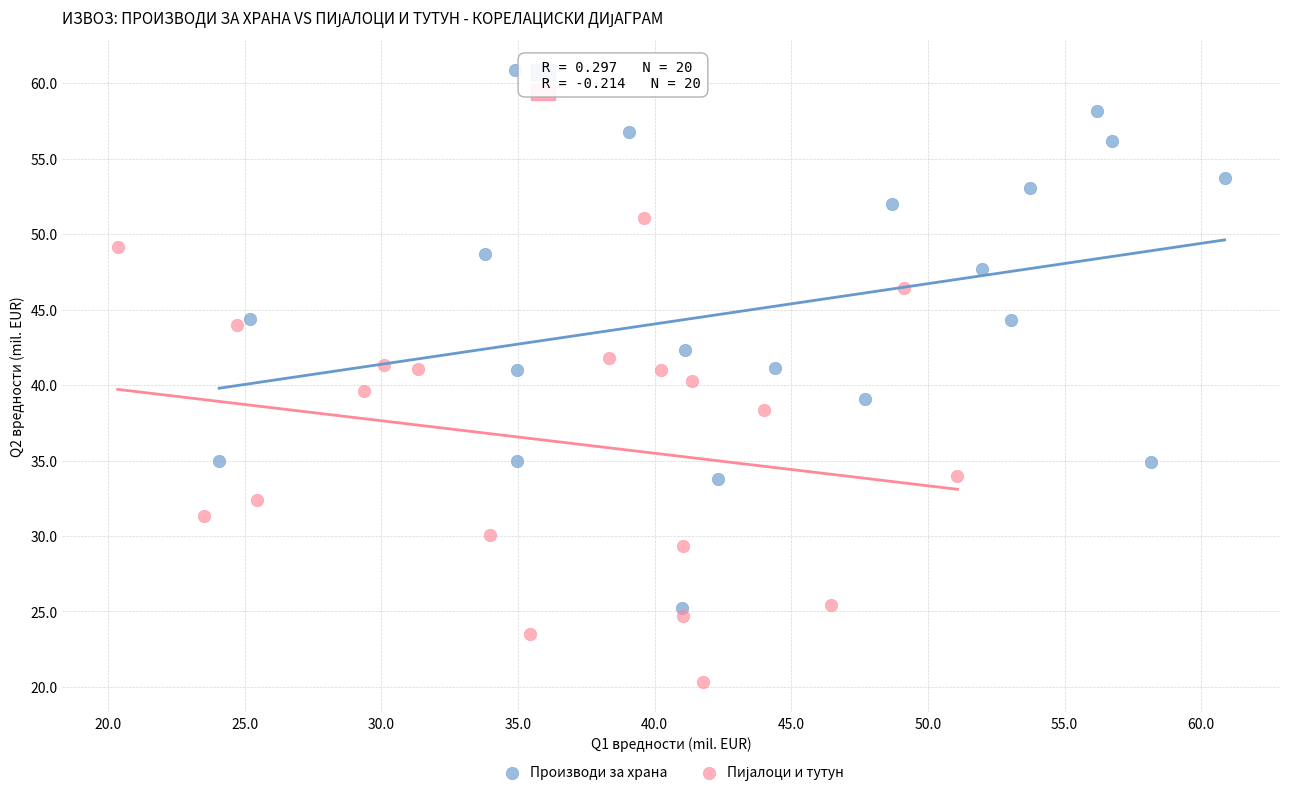

Which series contains the highest Y value?

Производи за храна